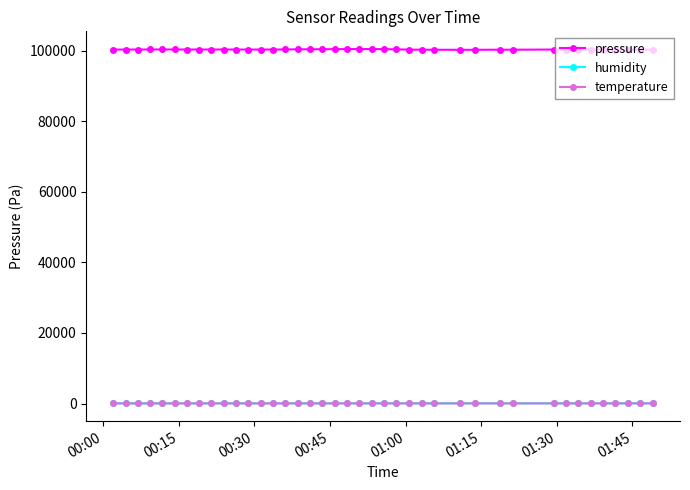

True or false: humidity has more than 2 points higher than both neighbors.

True